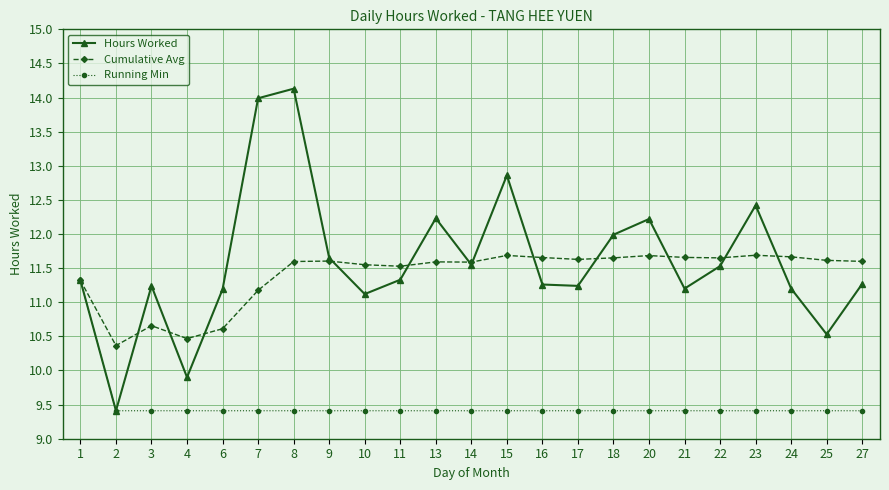

The value of Hours Worked at 21 is 7.5. True or false?

False